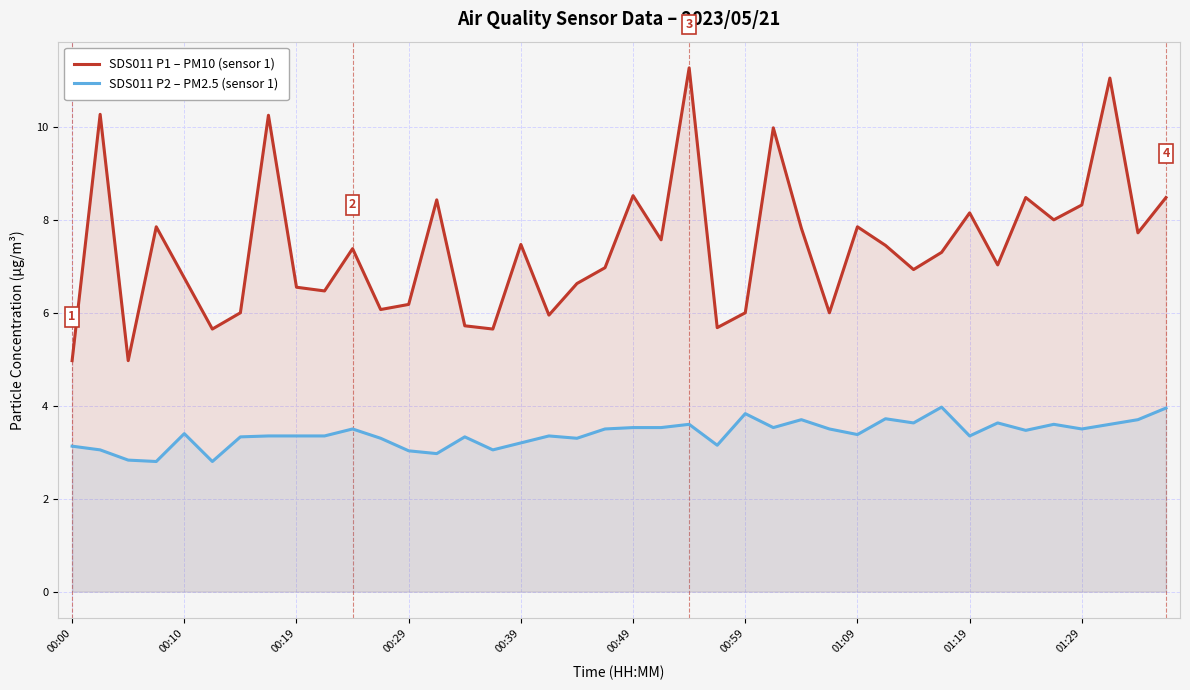

The value of SDS011 P1 – PM10 (sensor 1) at 00:29 is 6.2. True or false?

True